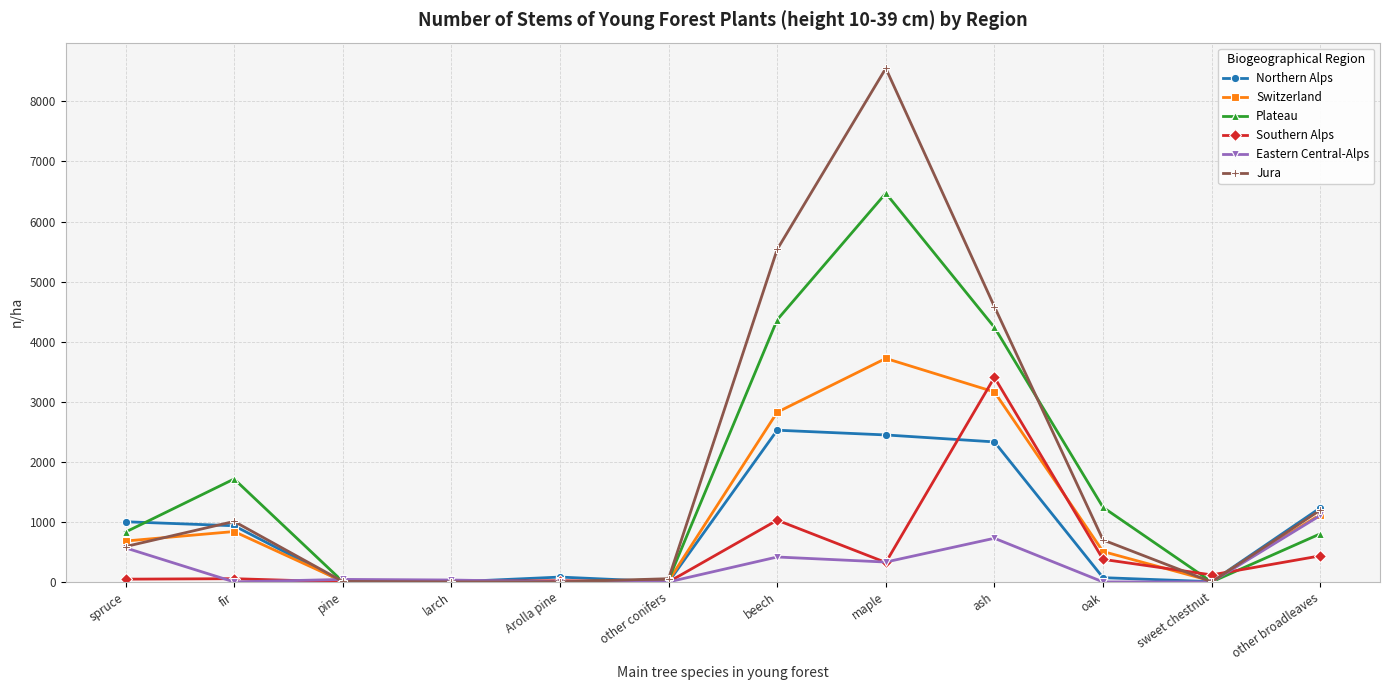

Count the number of categories in the chart.

12